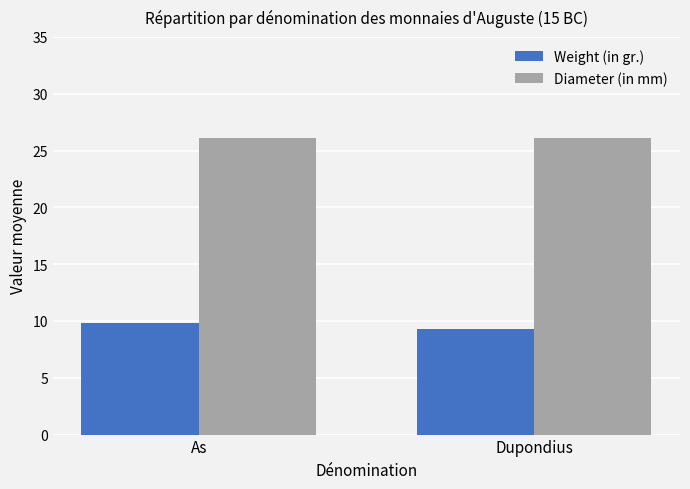

What value does the Weight (in gr.) series have at Dupondius?

9.3